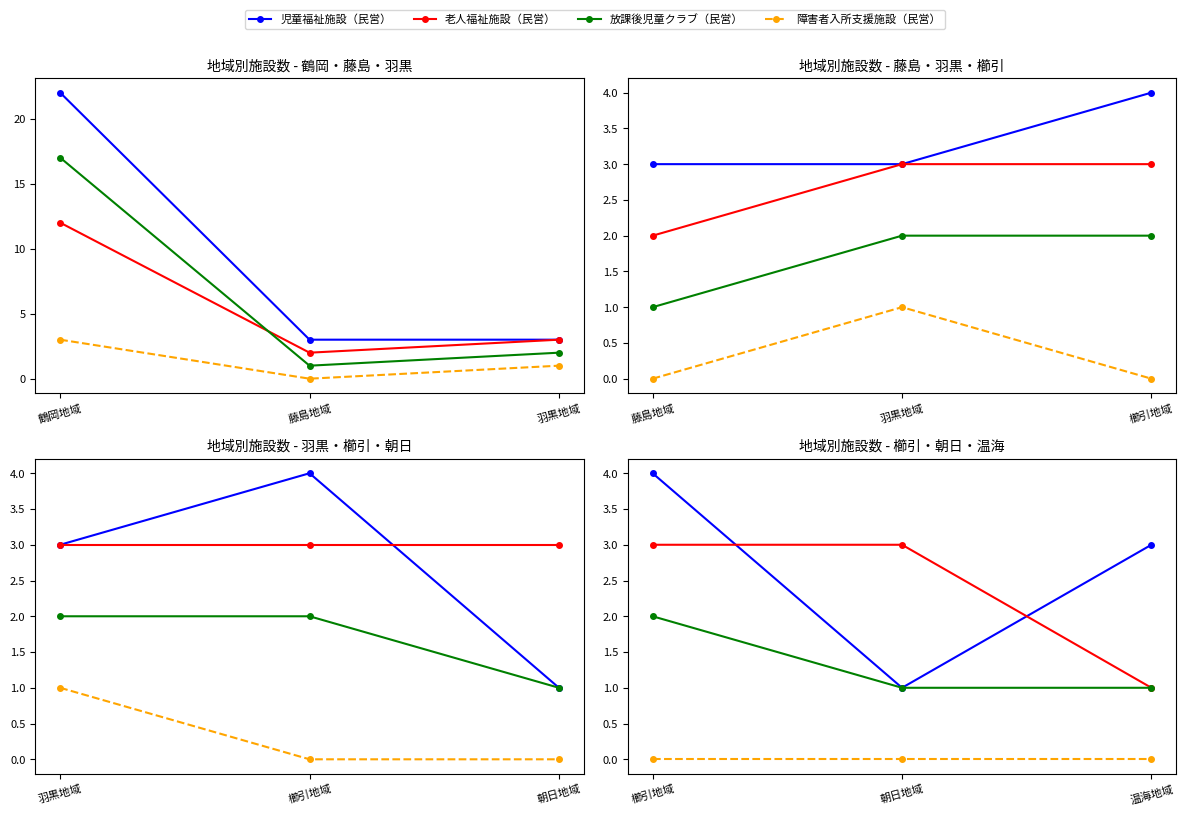

What is the difference between the maximum and minimum values in the 老人福祉施設（民営） series?

2